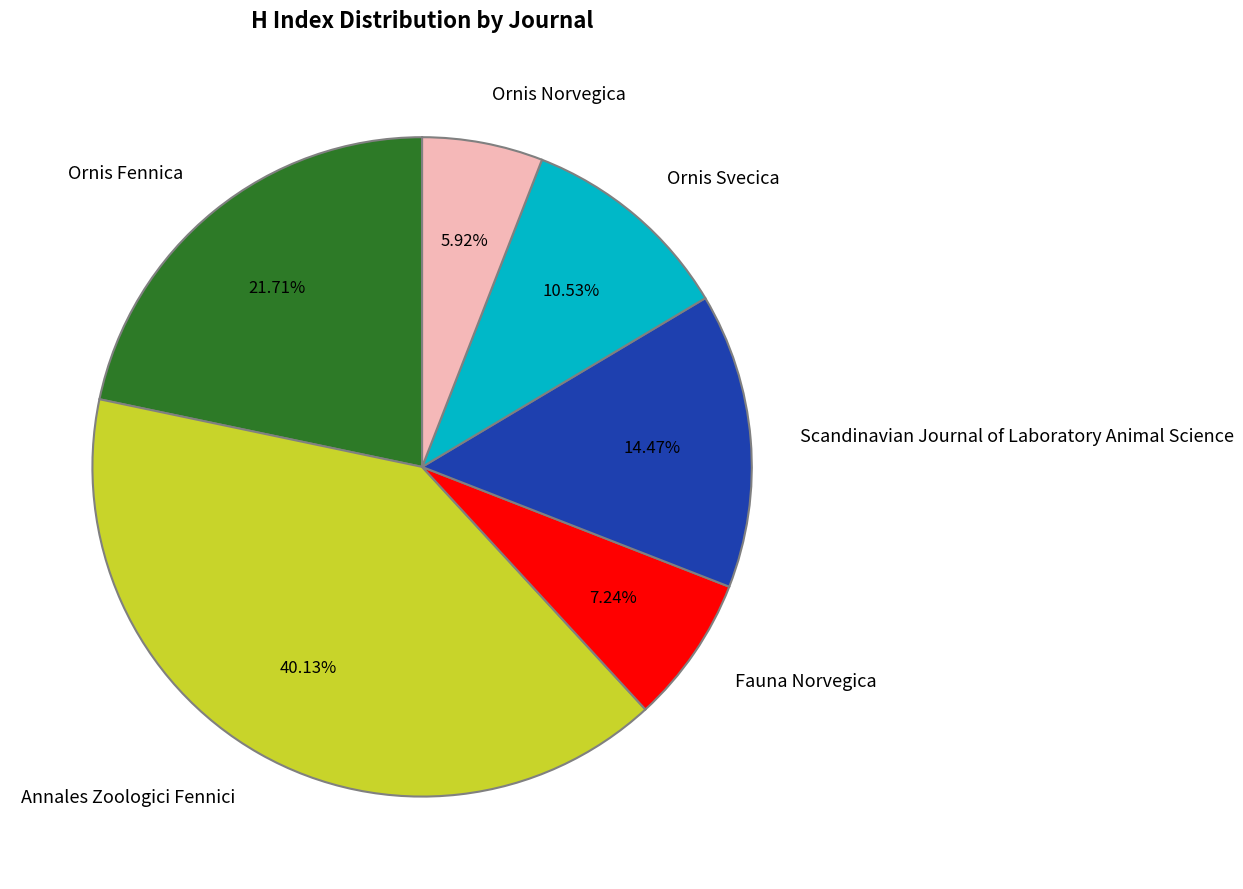

What percentage is the Annales Zoologici Fennici slice, to the nearest percent?

40%